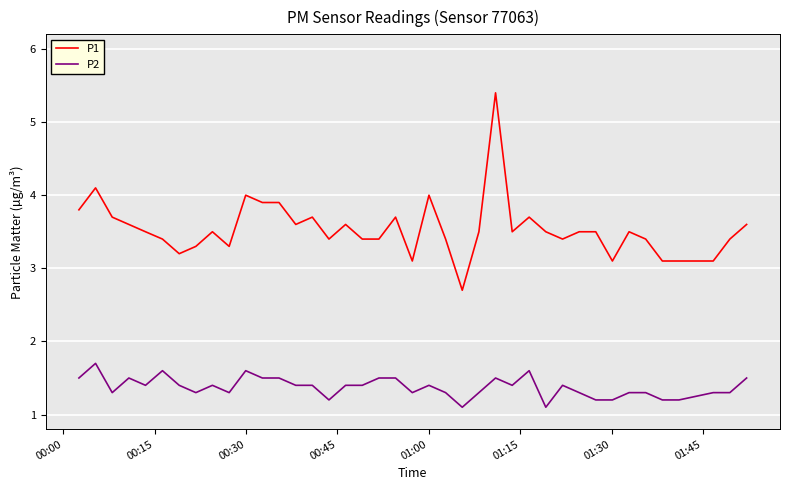

True or false: P2 and P1 cross at least once.

False